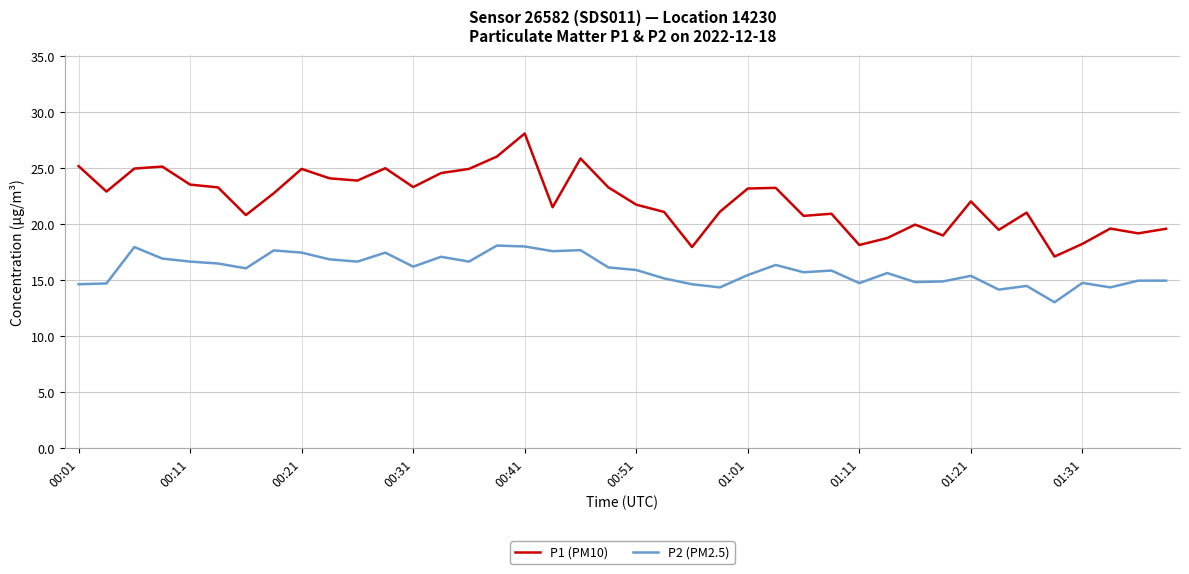

What is the difference between the maximum and minimum values in the P1 (PM10) series?

11.0